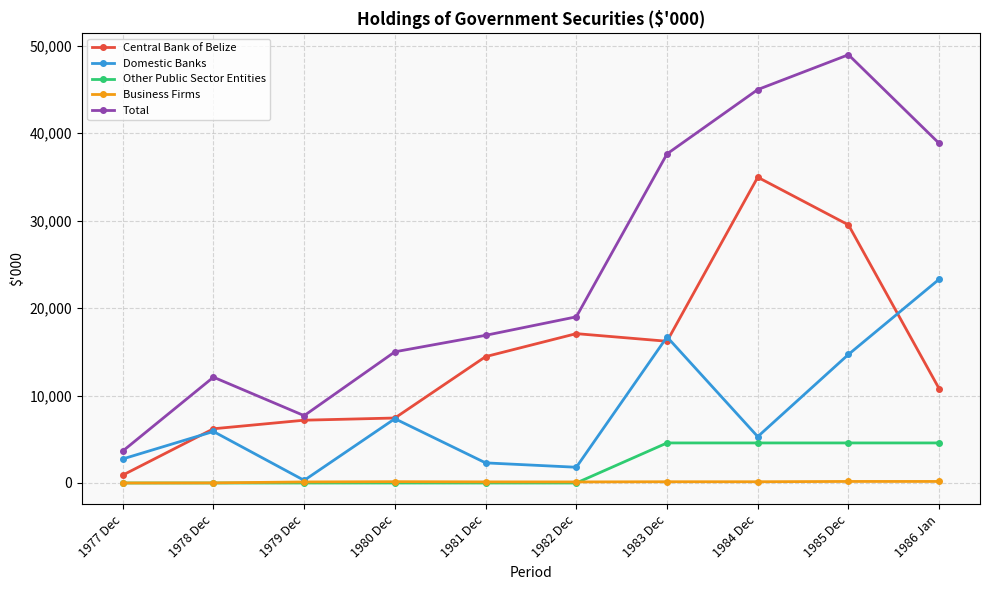

Is this an area chart (filled region under the line)?

No